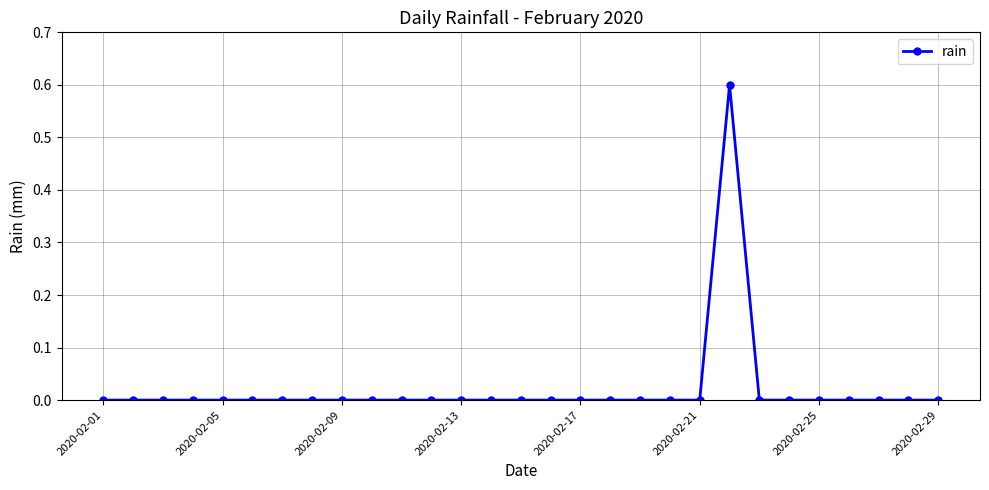

What is the difference between the maximum and minimum values?

0.6